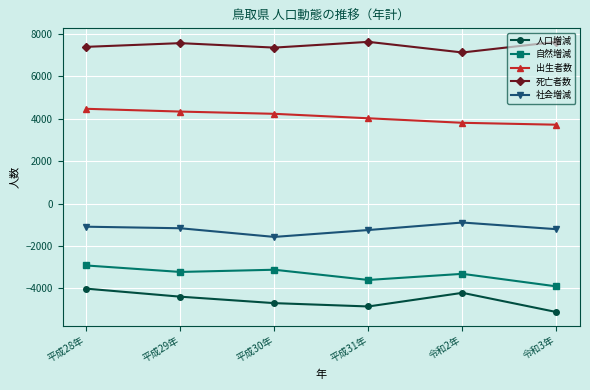

True or false: 出生者数 has a value of 3710 at 令和3年.

True